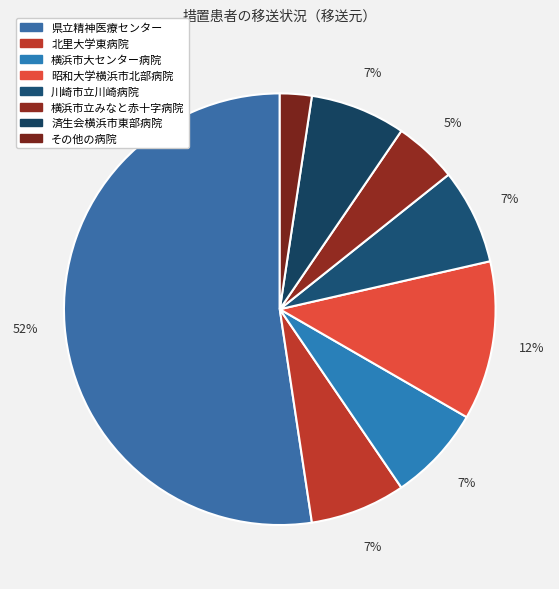

Count the number of slices in the pie.

8